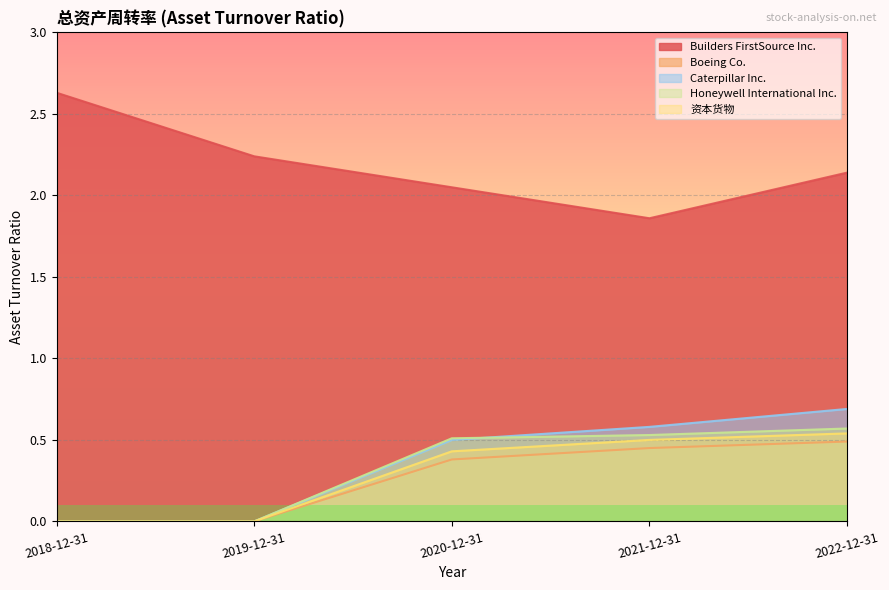

What is the difference between the highest and lowest values at 2021-12-31?

1.4